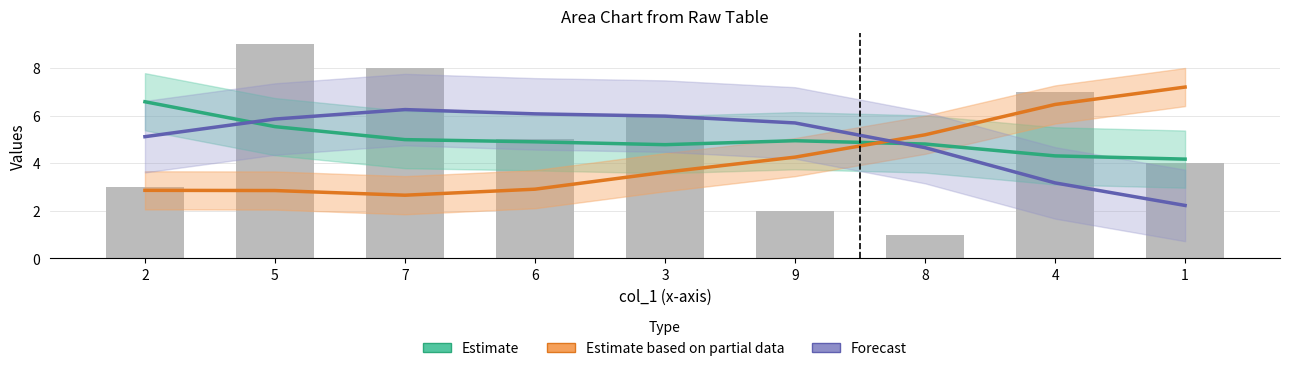

What is the difference between the highest and lowest values at 5?

3.0